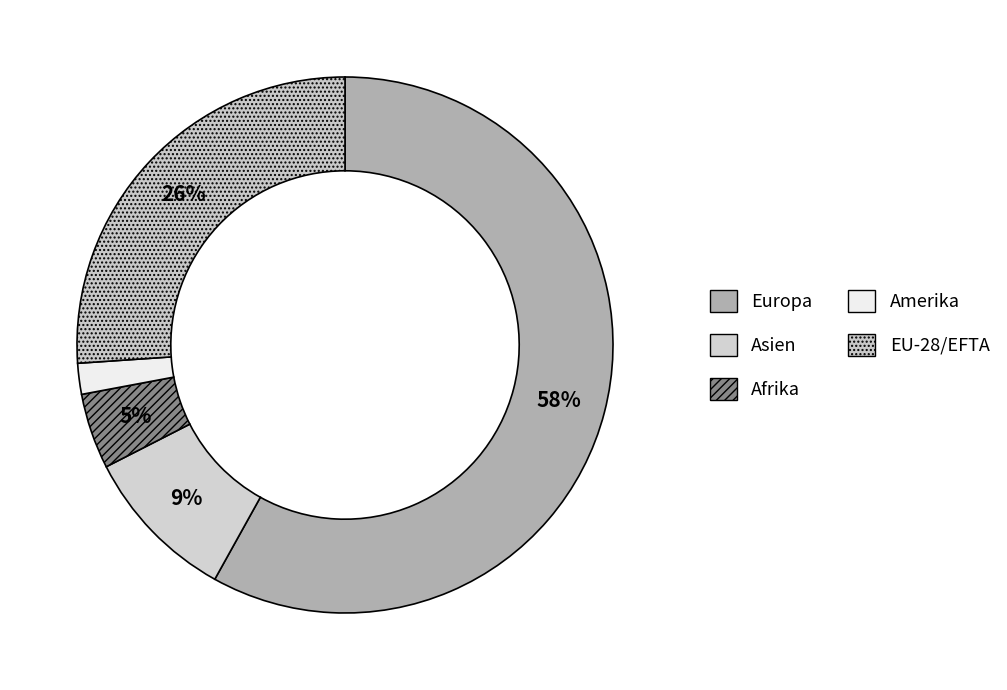

Does Europa account for over 50% of the chart?

Yes